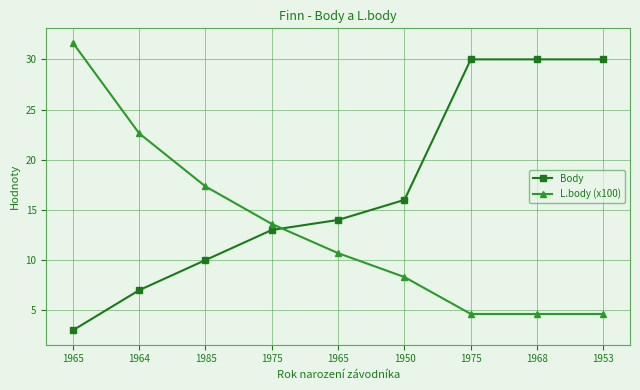

What is the total value across all series at 1975?

26.6